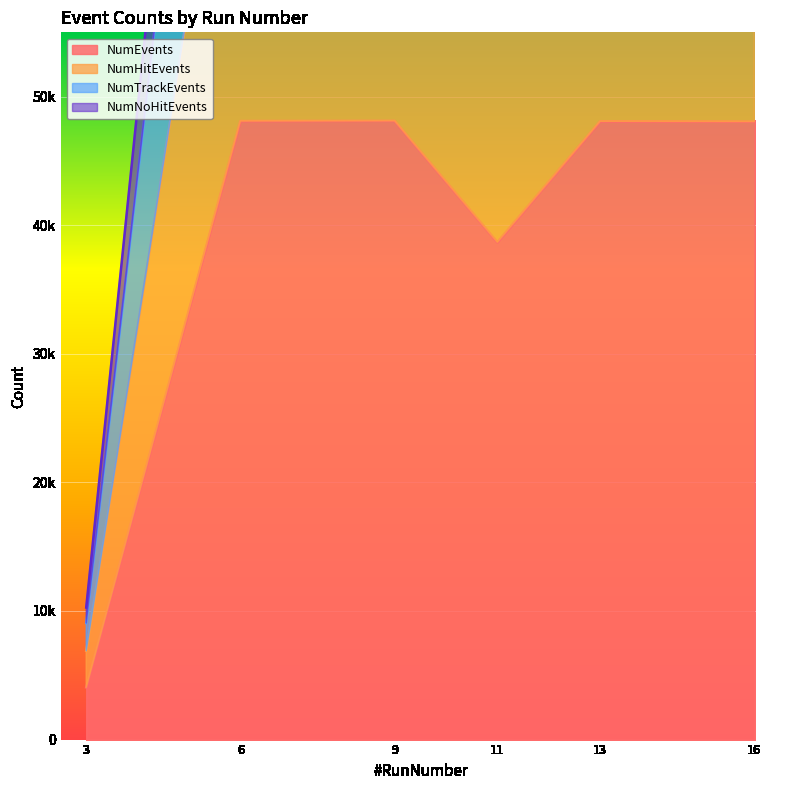

Reading left to right, transcribe all the data shown in this chart.

NumEvents: 4054	48101	48116	38670	48079	48057
NumHitEvents: 9066	113274	114924	91494	113860	114728
NumTrackEvents: 6903	82551	83503	66623	82875	83258
NumNoHitEvents: 10271	126925	127653	102211	127143	127584